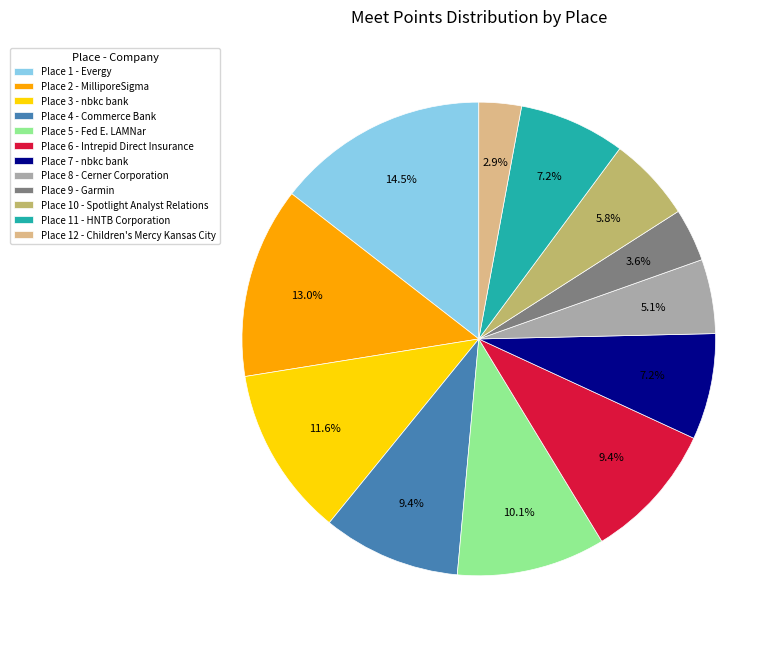

What is the total percentage of Place 1 - Evergy and Place 12 - Children's Mercy Kansas City?

17.4%